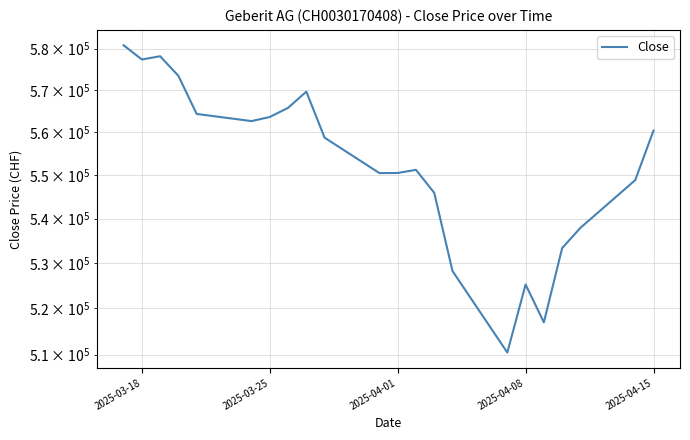

Between 16 and 2025-04-08, which is larger?

2025-04-08